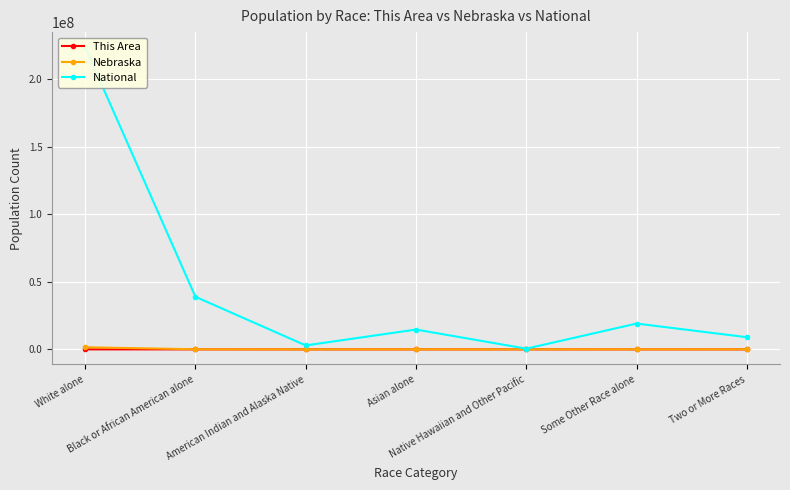

Reading left to right, list all the values displayed in this chart.

This Area: 2917	6	4	10	0	50	20
Nebraska: 1572838	82885	18427	32293	1279	79109	39510
National: 223553265	38929319	2932248	14674252	540013	19107368	9009073